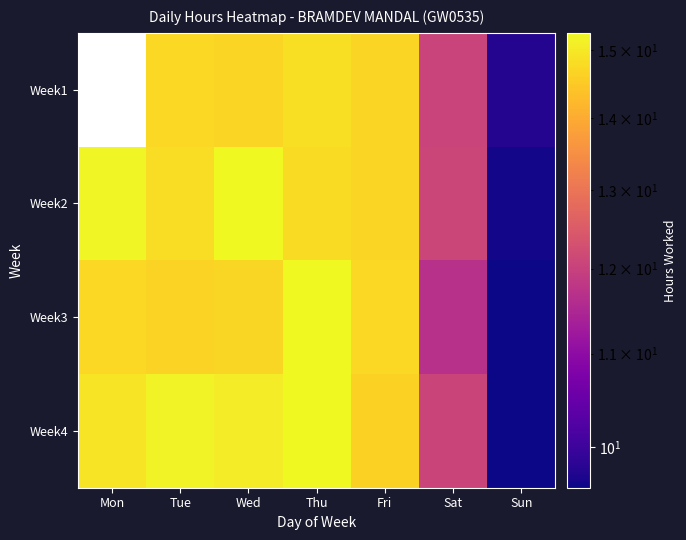

Where does the Week4 series first go above 14?

Mon